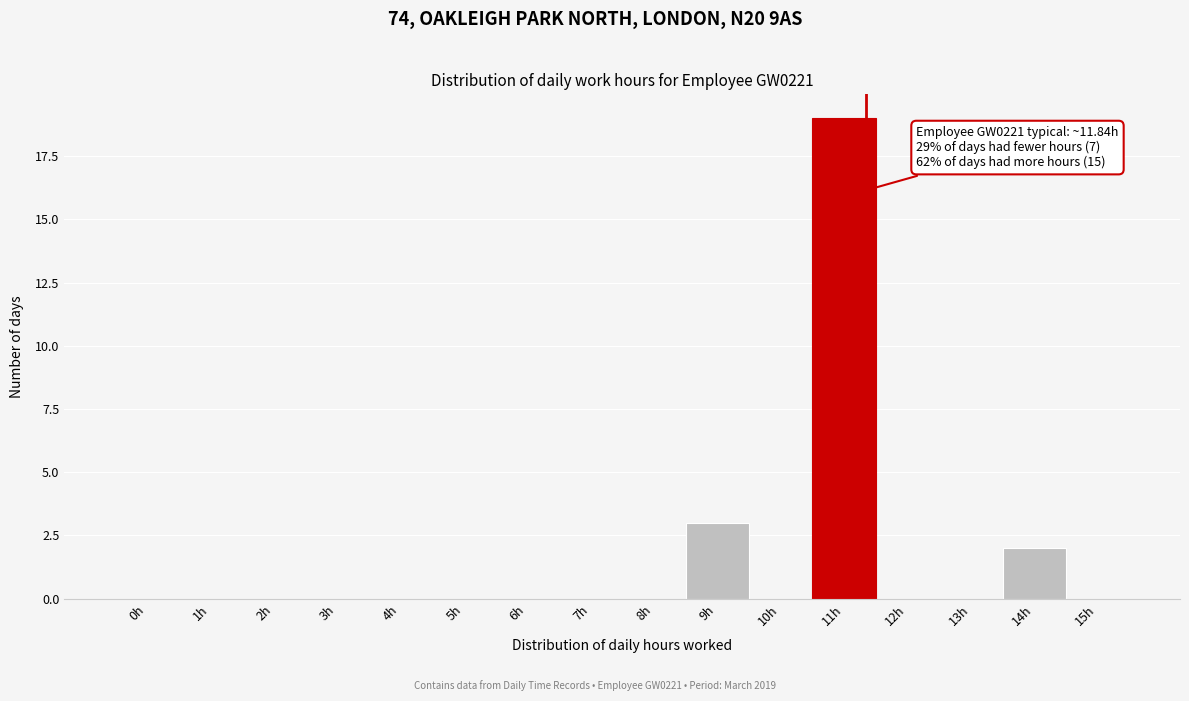

Reading left to right, list all the values displayed in this chart.

0h=0	1h=0	2h=0	3h=0	4h=0	5h=0	6h=0	7h=0	8h=0	9h=3	10h=0	11h=19	12h=0	13h=0	14h=2	15h=0